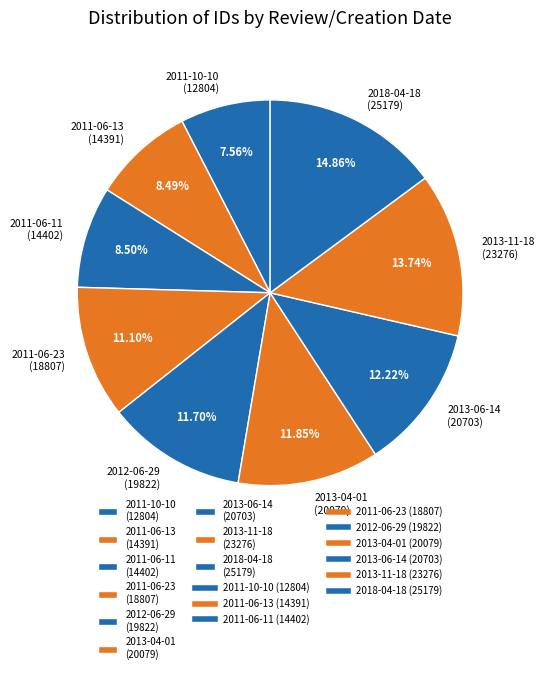

Is there any slice that represents more than half of the pie?

No